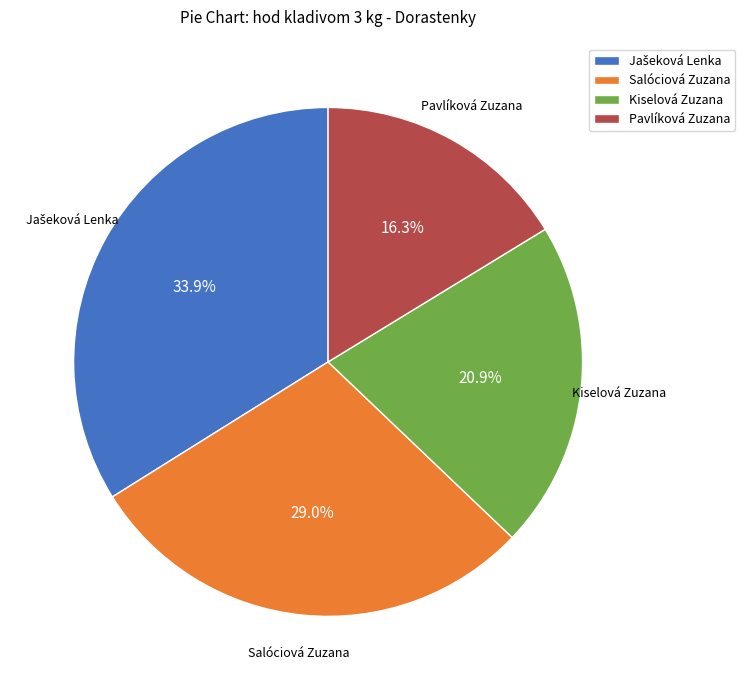

Which has a higher value, Salóciová Zuzana or Pavlíková Zuzana?

Salóciová Zuzana